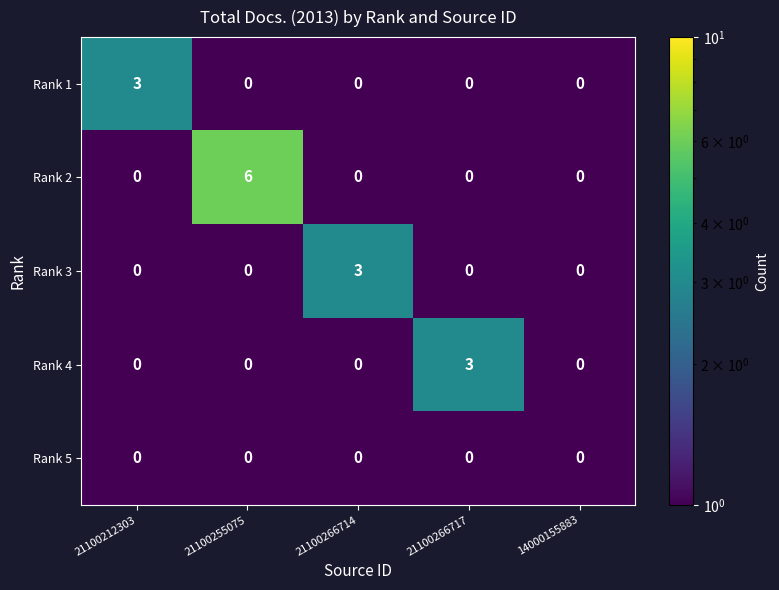

Reading left to right, transcribe all the data shown in this chart.

Rank 1: 3	0	0	0	0
Rank 2: 0	6	0	0	0
Rank 3: 0	0	3	0	0
Rank 4: 0	0	0	3	0
Rank 5: 0	0	0	0	0